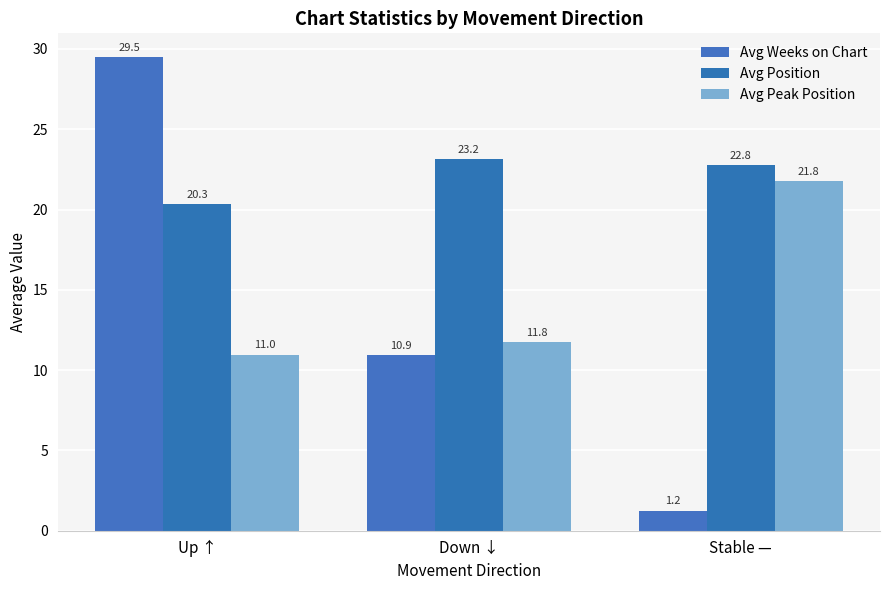

Which category has the highest value in the Avg Peak Position series?

Stable —